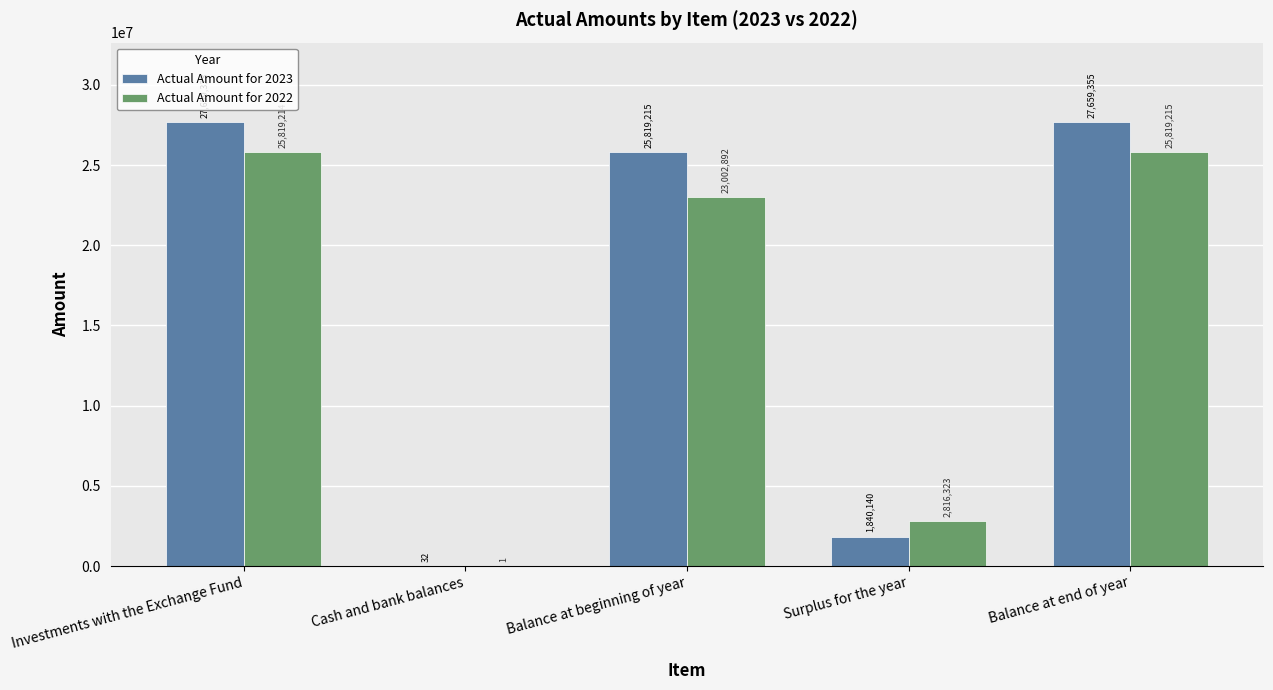

How many series are shown in this chart?

2